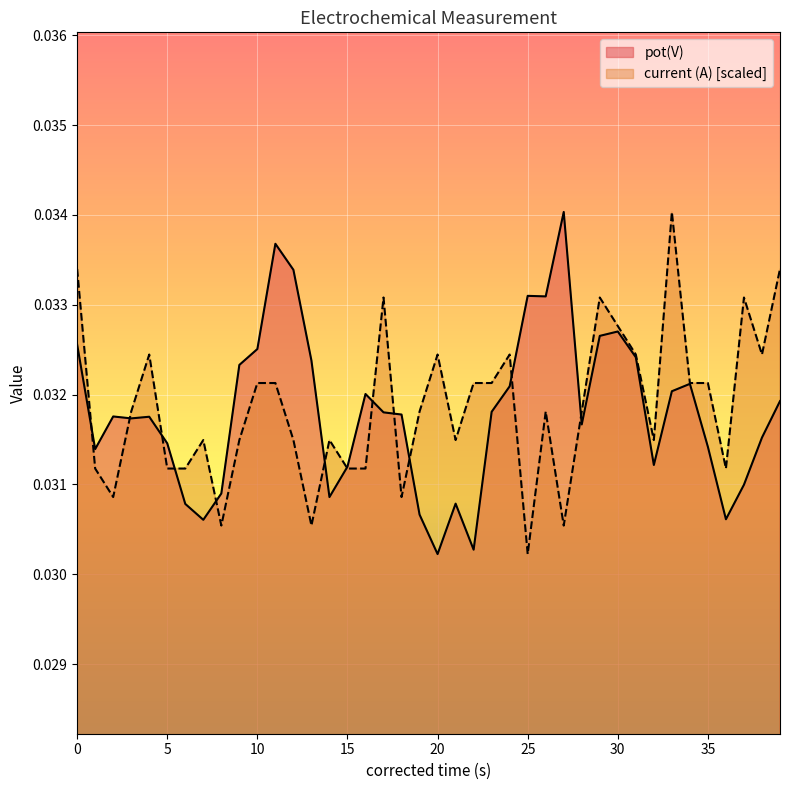

Reading left to right, list all the values displayed in this chart.

pot(V): 0=0.0	1=0.0	2=0.0	3=0.0	4=0.0	5=0.0	6=0.0	7=0.0	8=0.0	9=0.0	10=0.0	11=0.0	12=0.0	13=0.0	14=0.0	15=0.0	16=0.0	17=0.0	18=0.0	19=0.0	20=0.0	21=0.0	22=0.0	23=0.0	24=0.0	25=0.0	26=0.0	27=0.0	28=0.0	29=0.0	30=0.0	31=0.0	32=0.0	33=0.0	34=0.0	35=0.0	36=0.0	37=0.0	38=0.0	39=0.0
current (A): 0=0.0	1=0.0	2=0.0	3=0.0	4=0.0	5=0.0	6=0.0	7=0.0	8=0.0	9=0.0	10=0.0	11=0.0	12=0.0	13=0.0	14=0.0	15=0.0	16=0.0	17=0.0	18=0.0	19=0.0	20=0.0	21=0.0	22=0.0	23=0.0	24=0.0	25=0.0	26=0.0	27=0.0	28=0.0	29=0.0	30=0.0	31=0.0	32=0.0	33=0.0	34=0.0	35=0.0	36=0.0	37=0.0	38=0.0	39=0.0